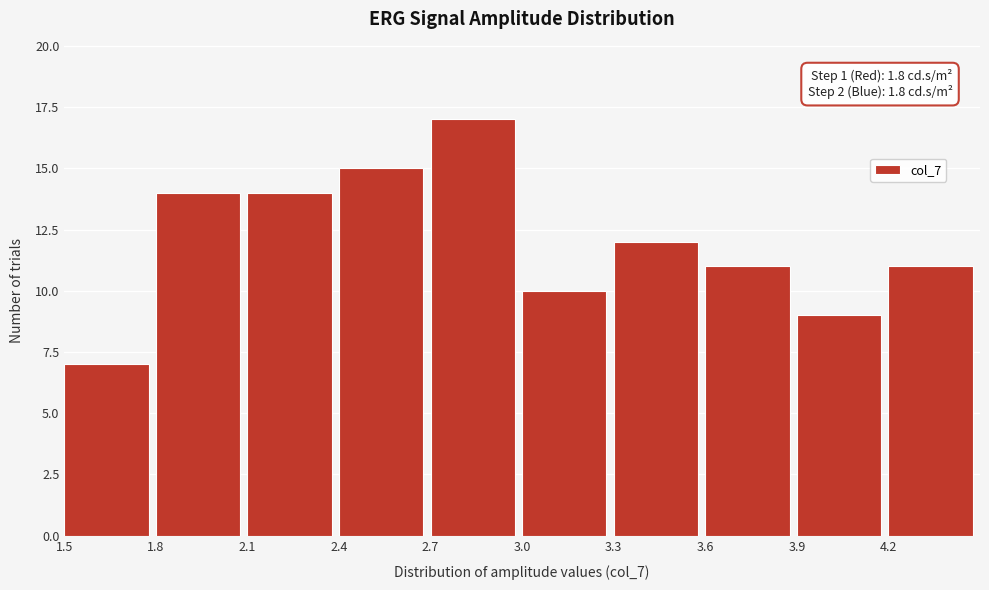

Over which range of the x-axis is the bar tallest?

2.7 to 3.0